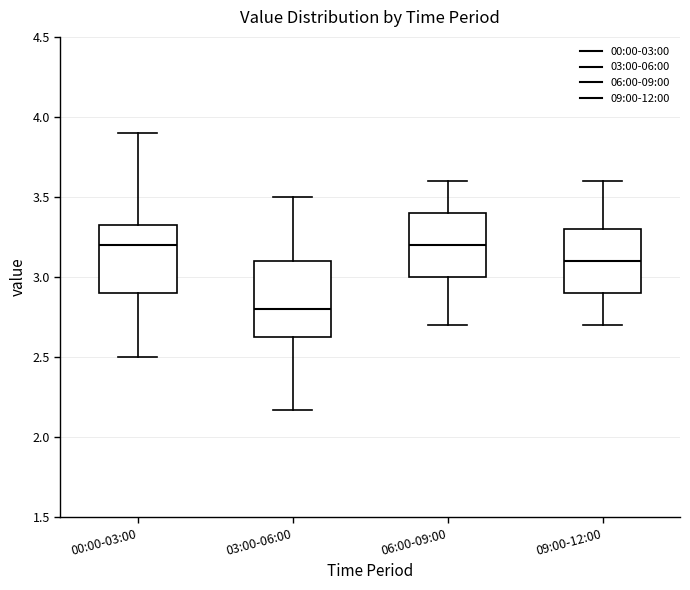

Reading left to right, read every box against the y-axis: the position of its median line, the range the box covers, and the ends of its whiskers. The values are not printed on the chart, so give them approximately, as read against the axis.

00:00-03:00: median 3.20, box 2.90 to 3.30, whiskers 2.50 to 3.90
03:00-06:00: median 2.80, box 2.65 to 3.10, whiskers 2.15 to 3.50
06:00-09:00: median 3.20, box 3.00 to 3.40, whiskers 2.70 to 3.60
09:00-12:00: median 3.10, box 2.90 to 3.30, whiskers 2.70 to 3.60